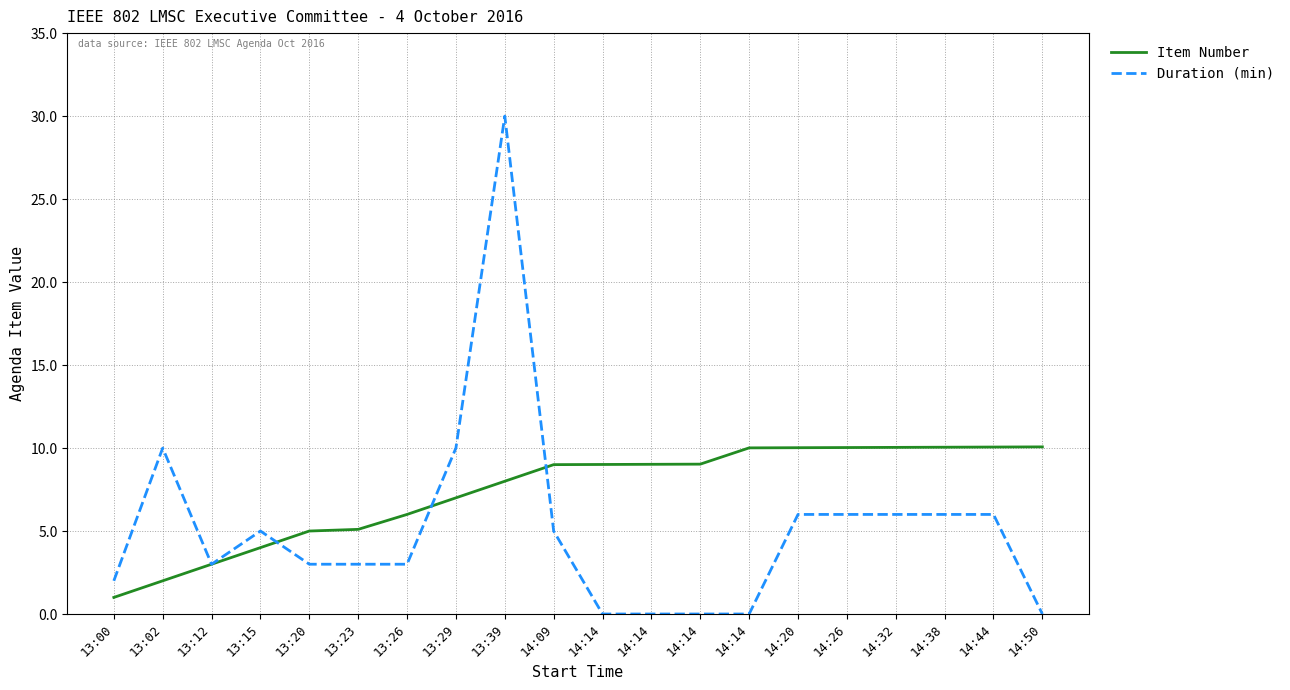

What is the difference between the maximum and minimum values in the Item Number series?

9.1